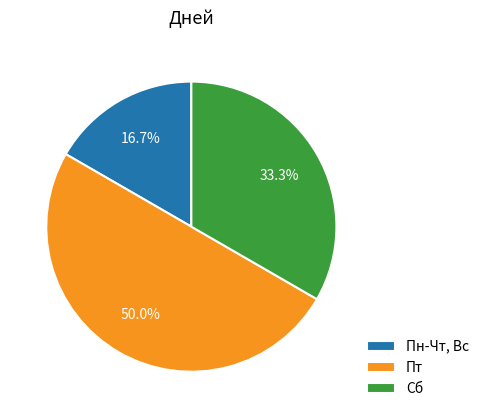

Rank the categories by value from lowest to highest.

Пн-Чт, Вс, Сб, Пт